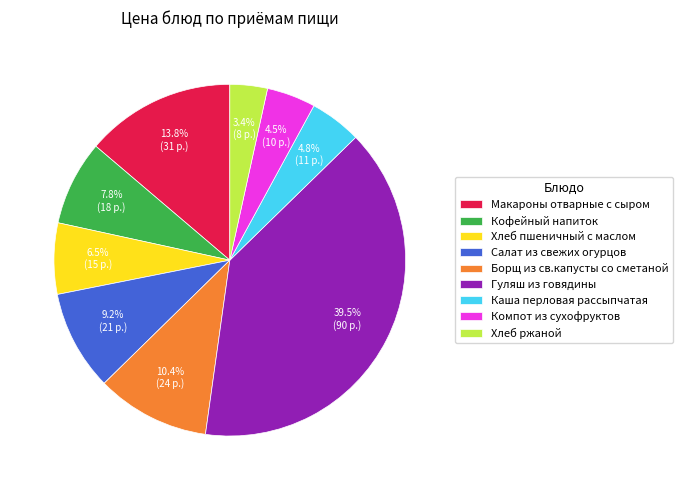

What percentage is NOT represented by Борщ из св.капусты со сметаной?

89.6%